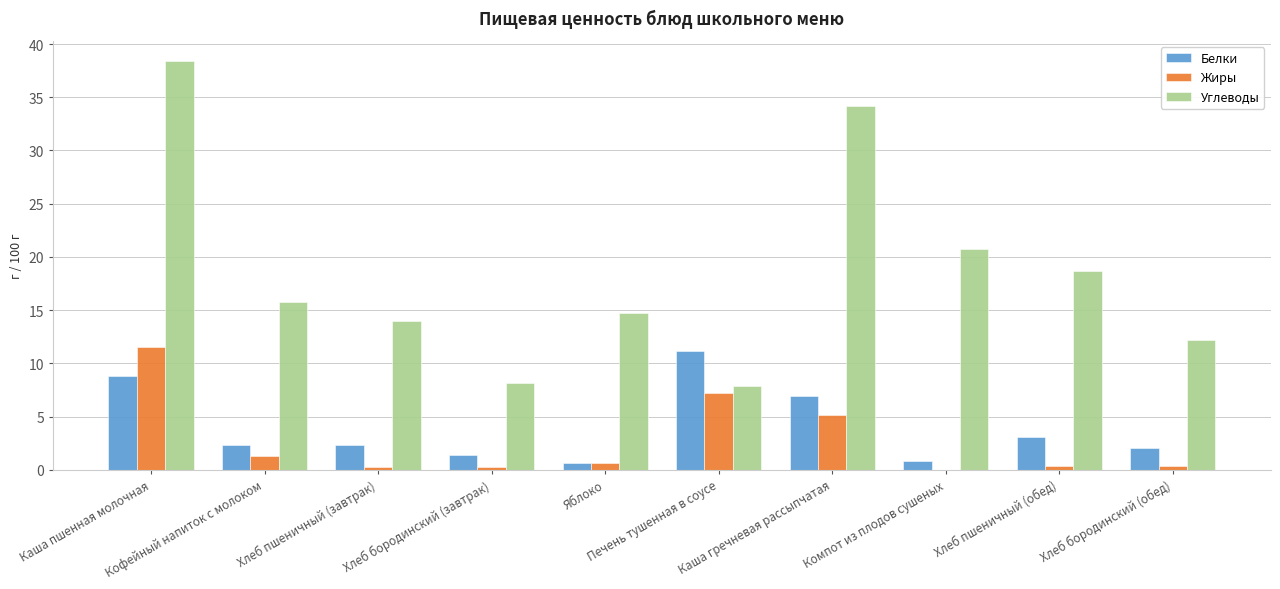

What is the highest value of the Белки series?

11.2